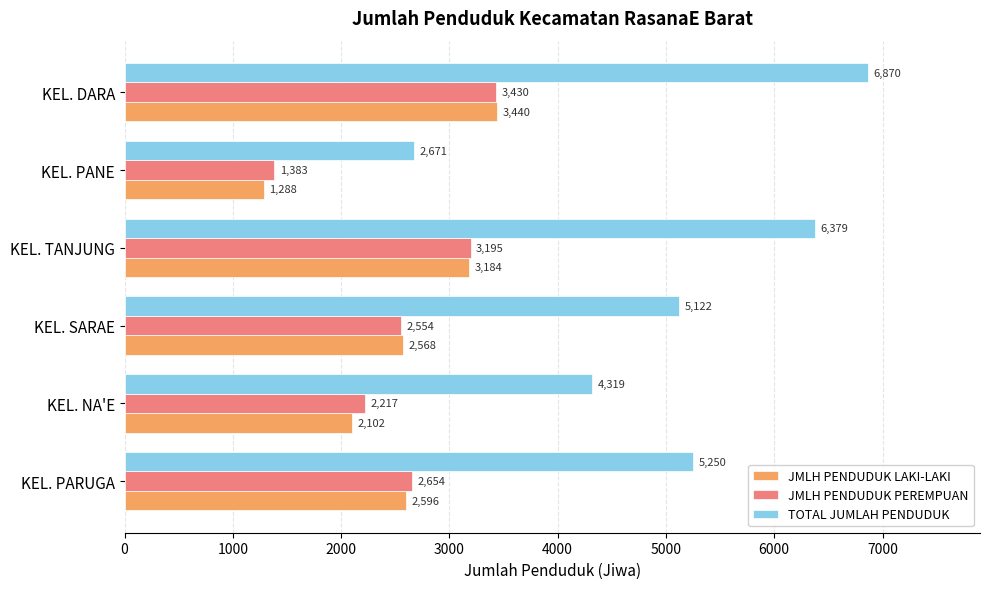

What is the total value across all series at KEL. TANJUNG?

12758